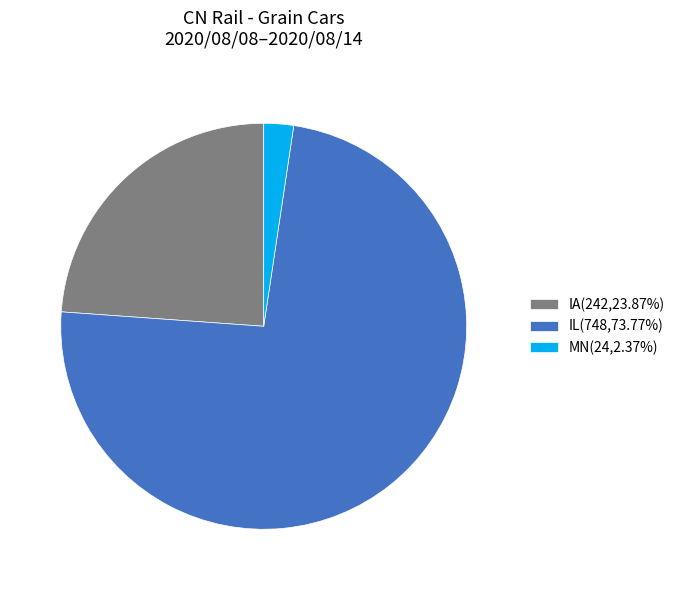

Do MN(24,2.37%) and IL(748,73.77%) together represent more than half of the pie?

Yes